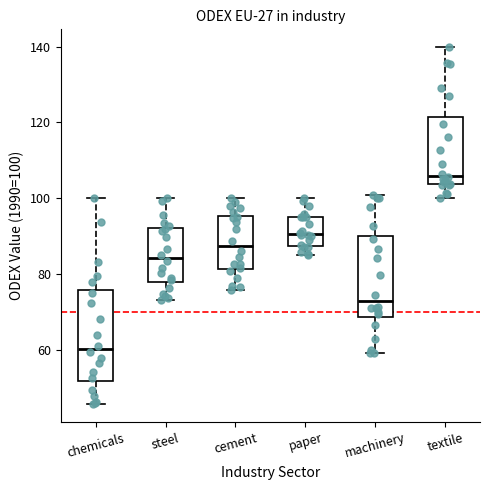

Reading left to right, transcribe this box plot: for each box, give where its median line is, the range the box spans, and where its two whiskers end, as read against the y-axis. The values are not printed on the chart, so give them approximately, as read against the axis.

chemicals: median 60, box 52 to 76, whiskers 46 to 100
steel: median 84, box 78 to 92, whiskers 74 to 100
cement: median 88, box 82 to 96, whiskers 76 to 100
paper: median 90, box 88 to 96, whiskers 86 to 100
machinery: median 74, box 68 to 90, whiskers 60 to 102
textile: median 106, box 104 to 122, whiskers 100 to 140